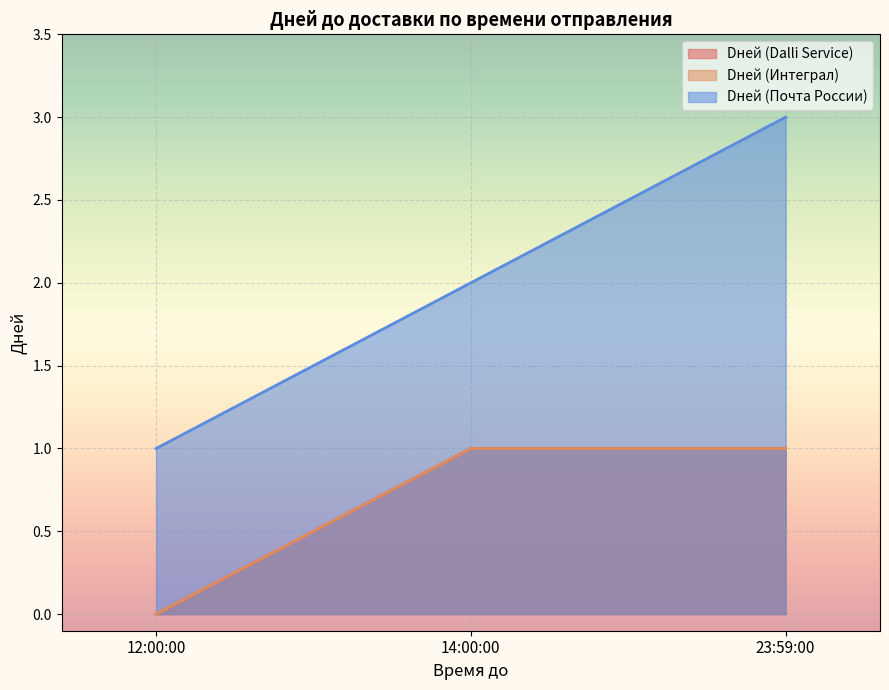

Reading right to left, list all the values displayed in this chart.

Dней (Dalli Service): 1	1	0
Dней (Интеграл): 1	1	0
Dней (Почта России): 3	2	1